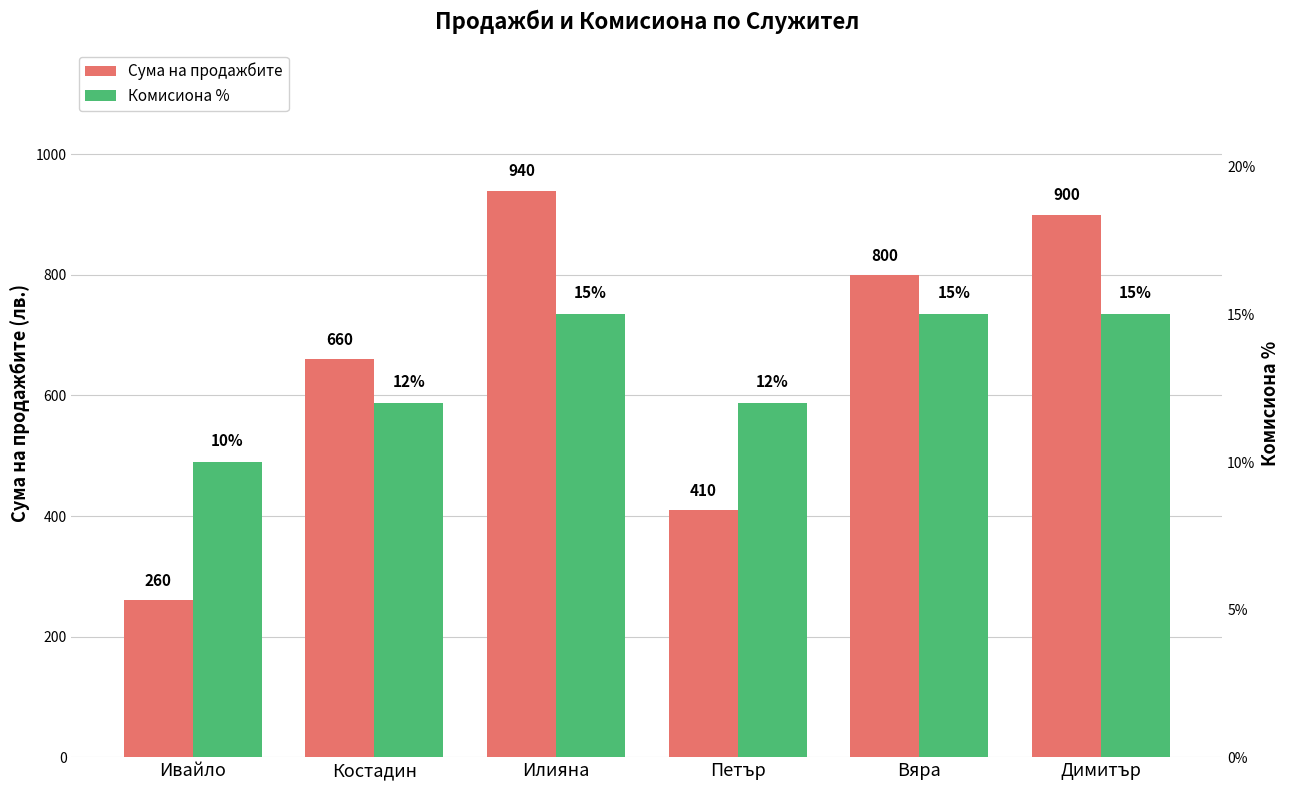

The Сума на продажбите series shows 410.0 at Петър. True or false?

True